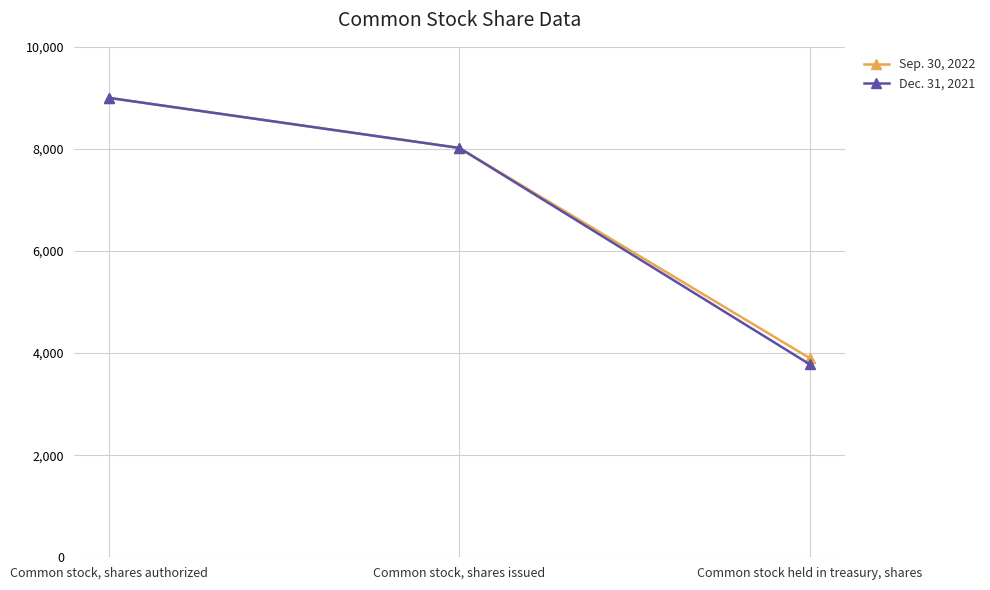

How many series are shown in this chart?

2